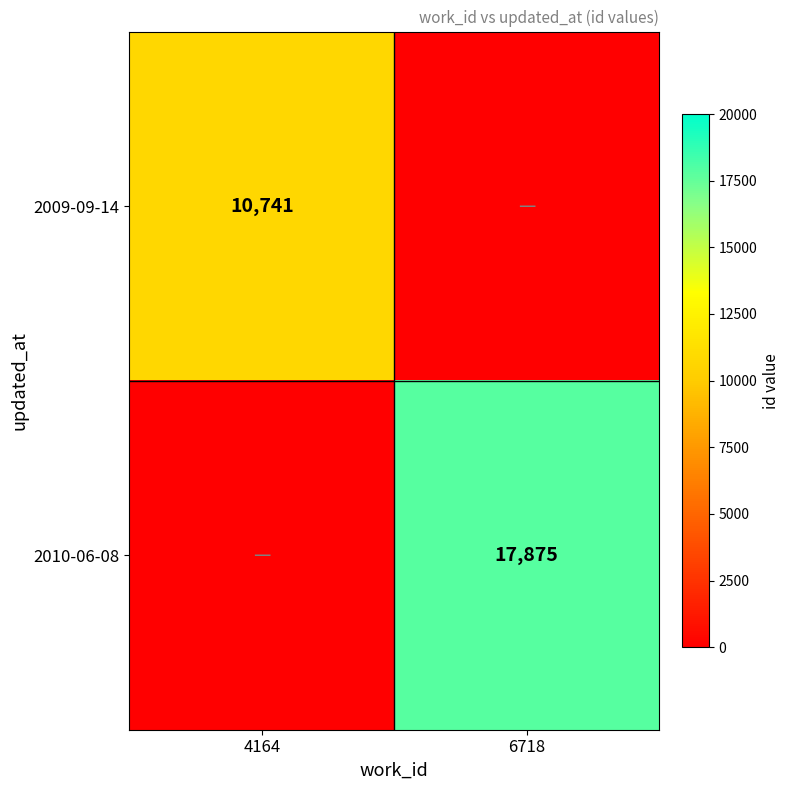

True or false: 2010-06-08 has a value of 10196 at 6718.

False